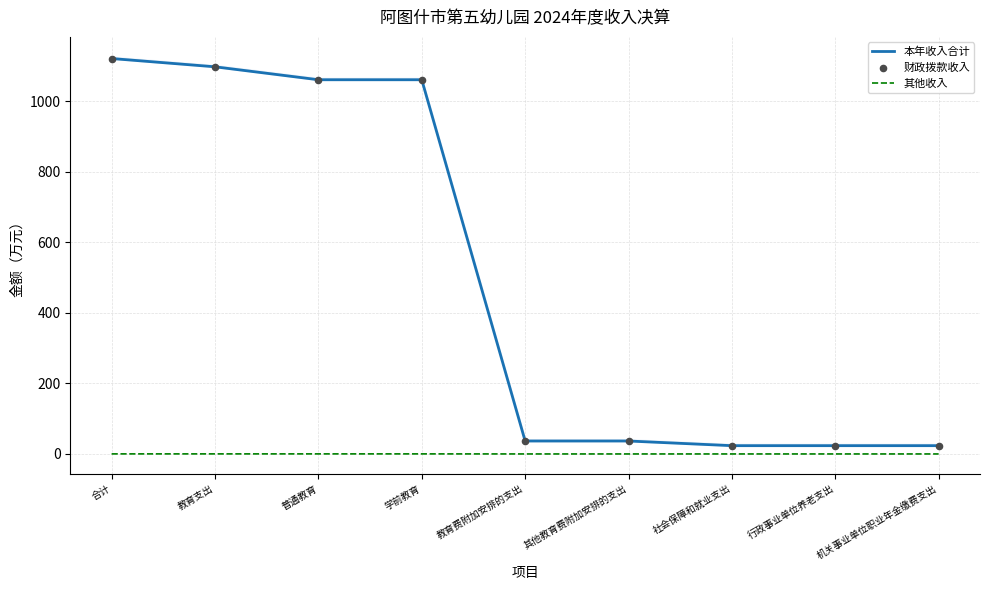

What is the total value across all series at 行政事业单位养老支出?

46.9